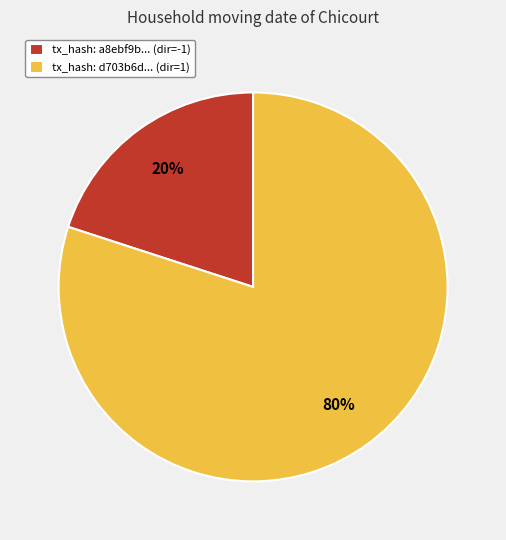

Is it true that tx_hash: d703b6d... (dir=1) is 80% of the pie?

True